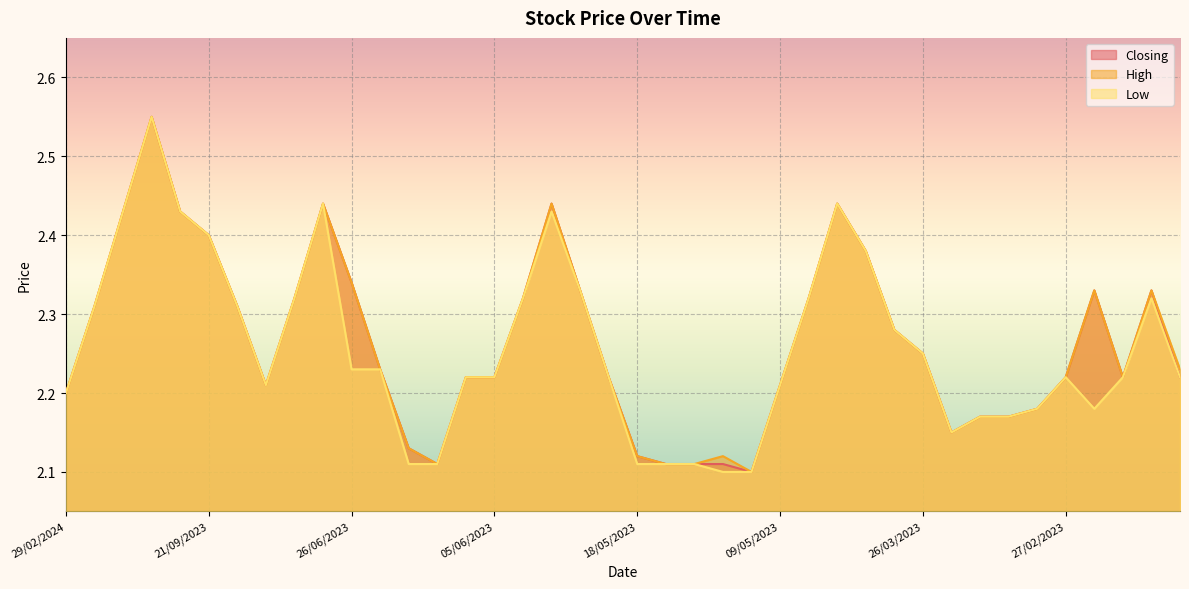

What is the label of the 31st point from the left?

26/03/2023